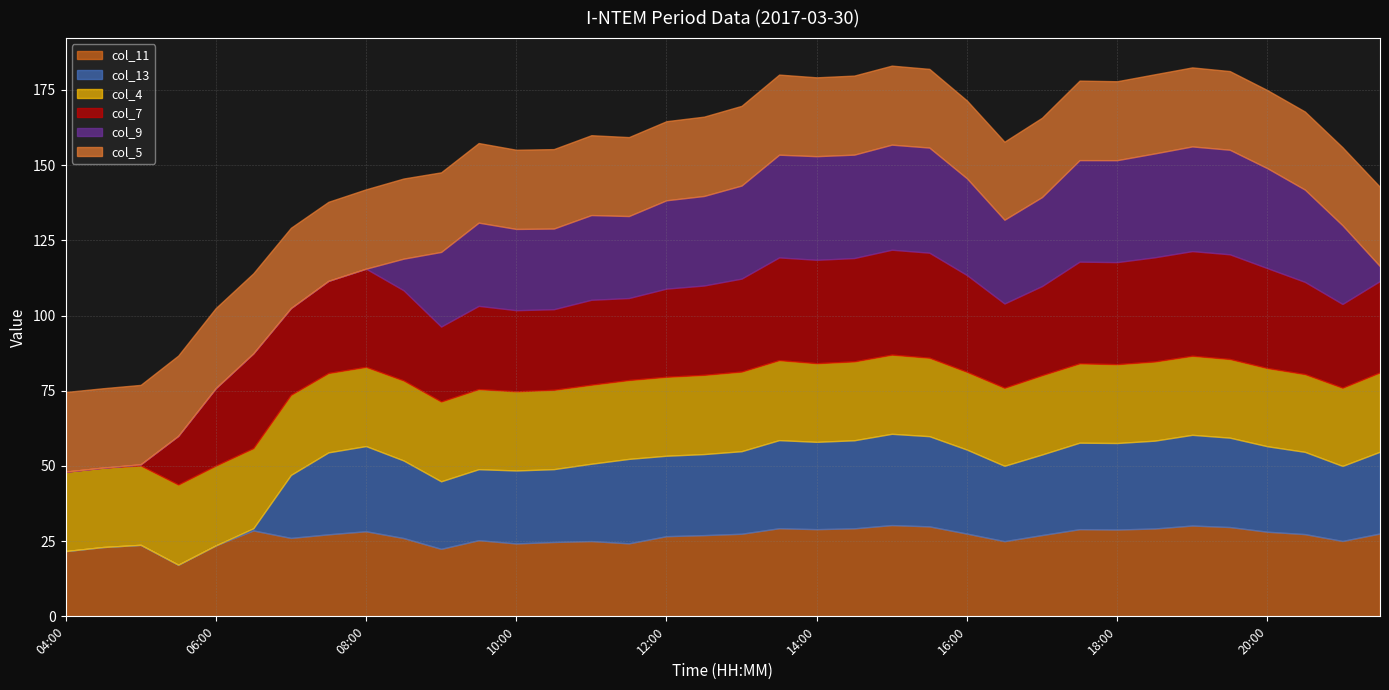

True or false: col_7 has a value of 54.5 at 19:30.

False